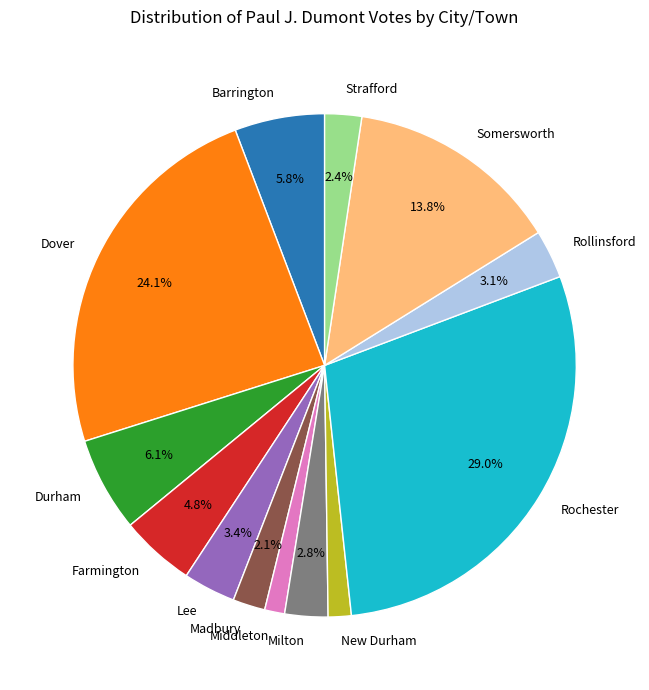

What percentage do Milton and Farmington together represent?

7.6%